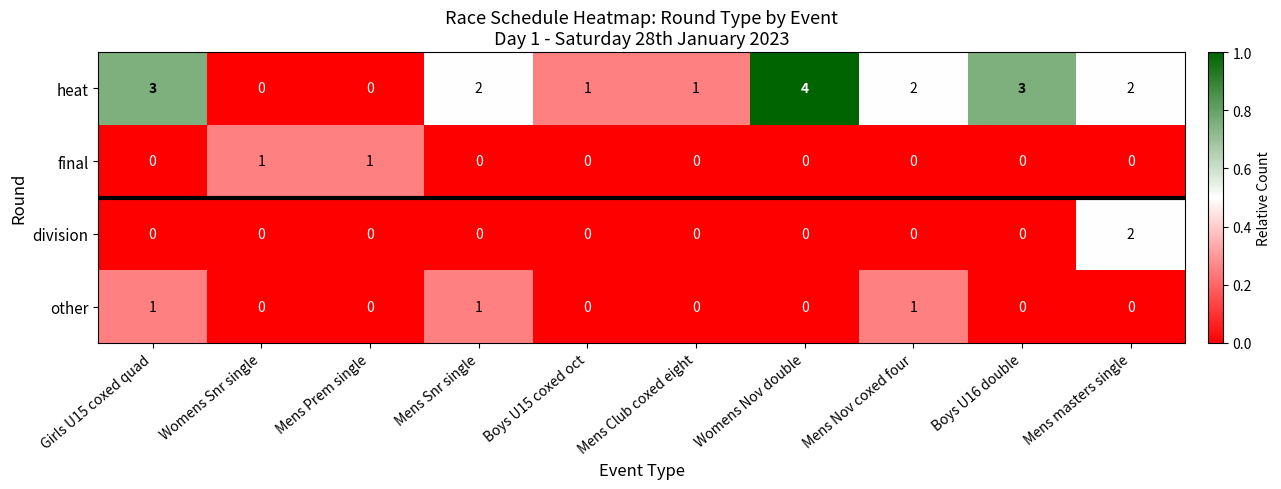

What is the difference between the heat values at Mens Club coxed eight and Womens Nov double?

3